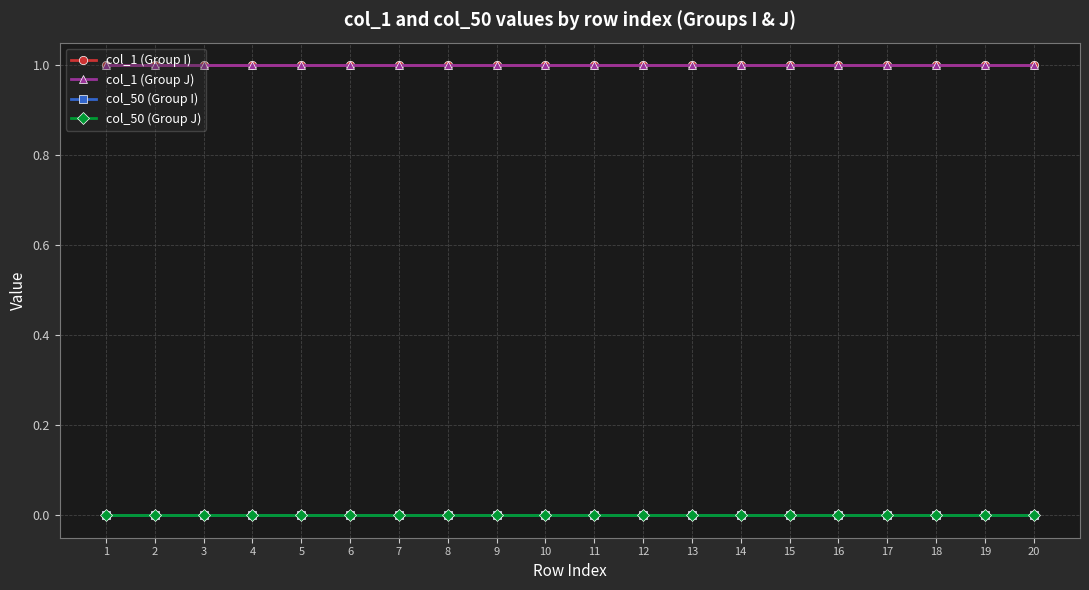

List the series in order of their peak value, highest first.

col_1 (Group I), col_1 (Group J), col_50 (Group I), col_50 (Group J)